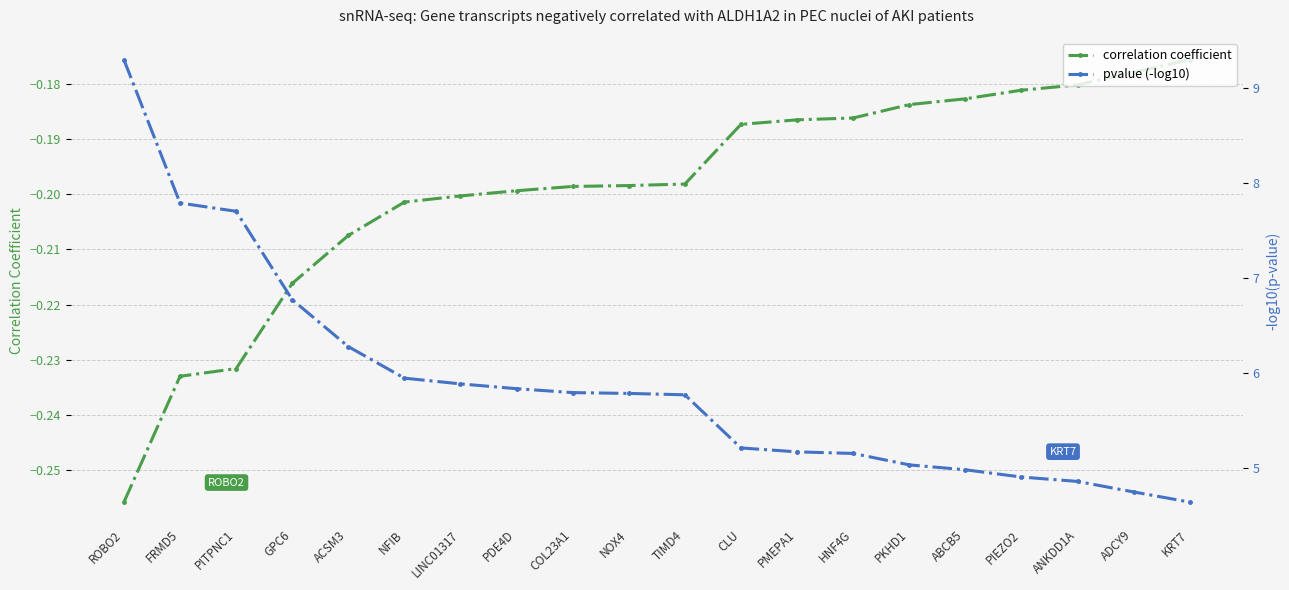

Rank the series at PKHD1 from highest to lowest value.

pvalue (-log10), correlation coefficient